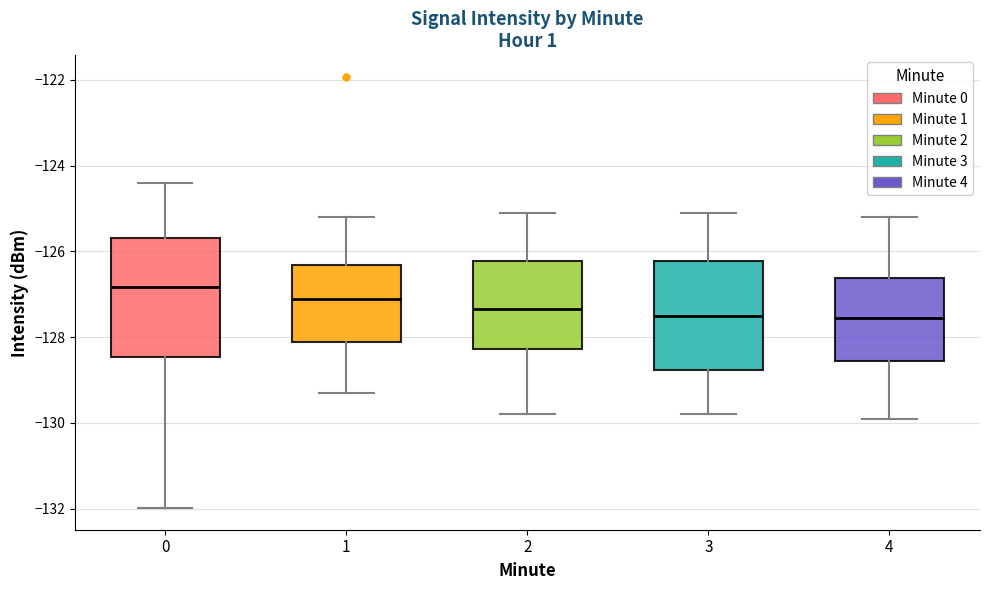

Where does the median line of the box at x = 0 sit on the y-axis? The values are not printed on the chart, so give them approximately, as read against the axis.

-126.8